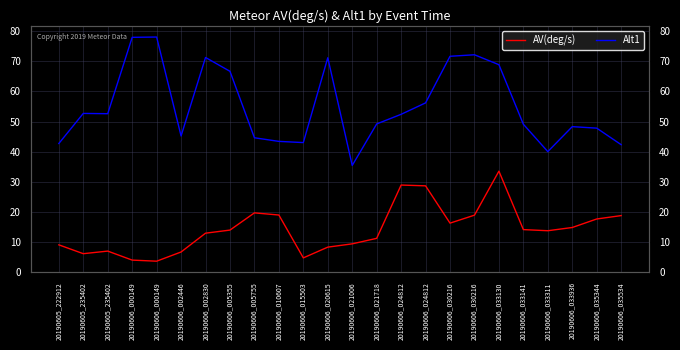

What is the minimum value for AV(deg/s)?

3.6